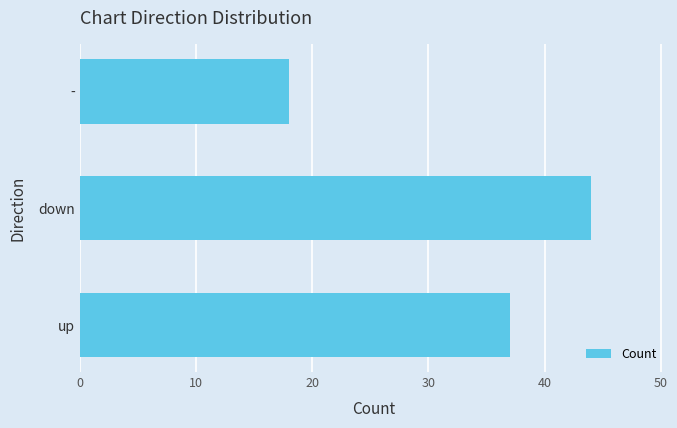

The chart shows a value of 70 at down. True or false?

False